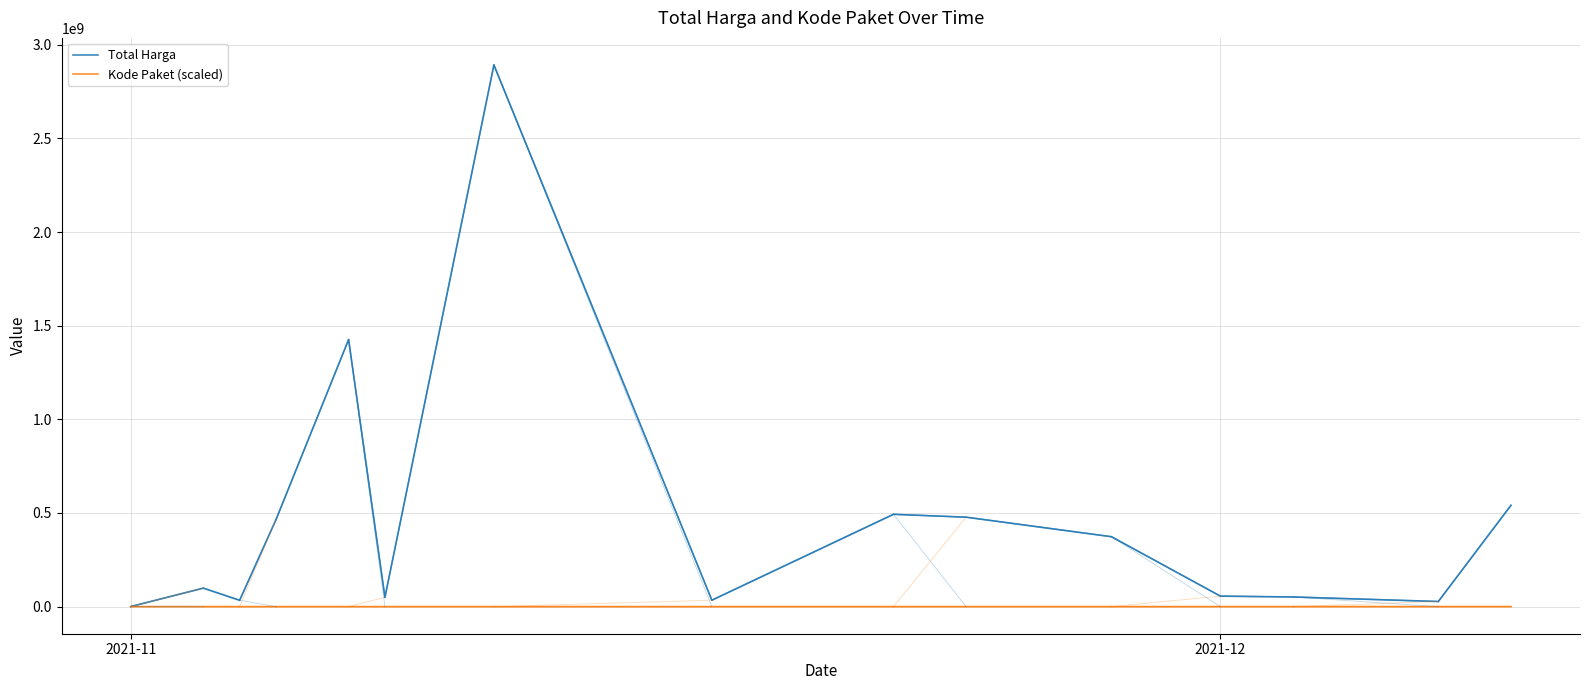

Which series has the widest spread of values?

Total Harga